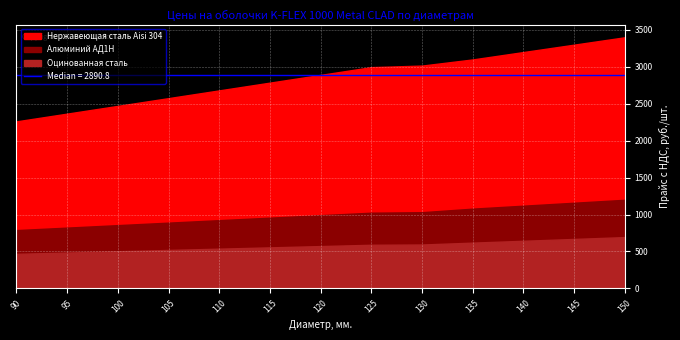

Which series changed the most between 95 and 140?

Нержавеющая сталь Aisi 304